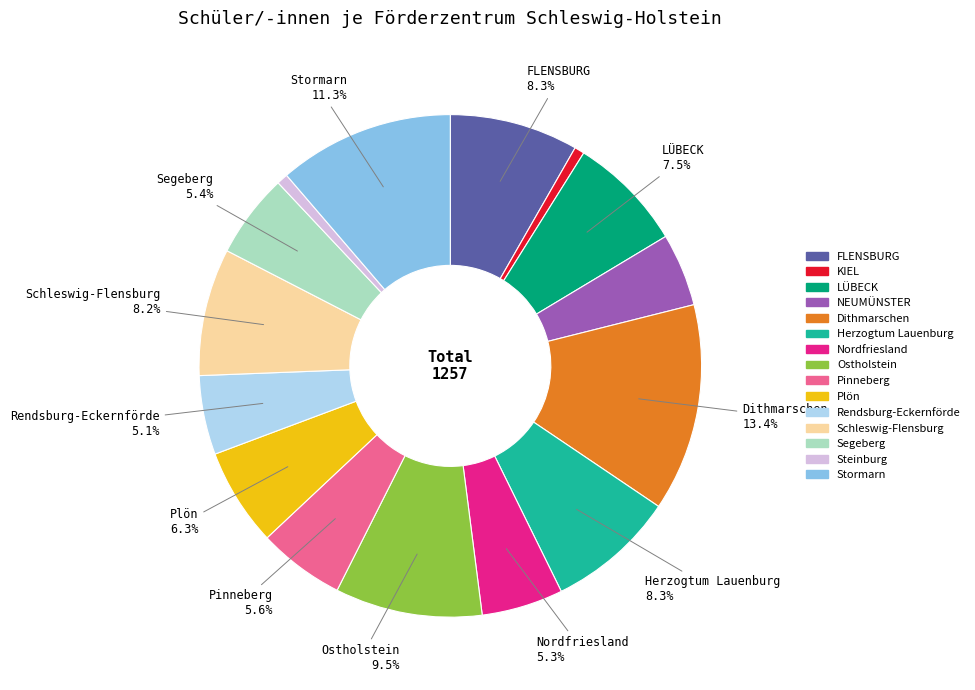

To the nearest percent, what portion does Dithmarschen represent?

13%